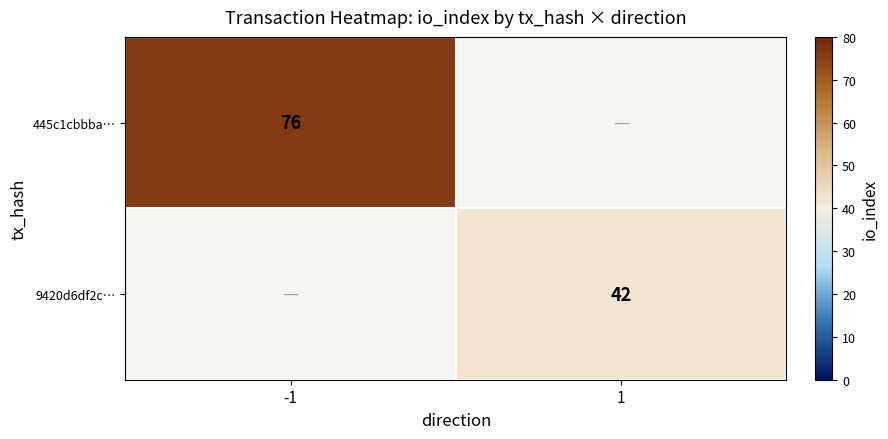

At how many categories does at least one series exceed 57?

1